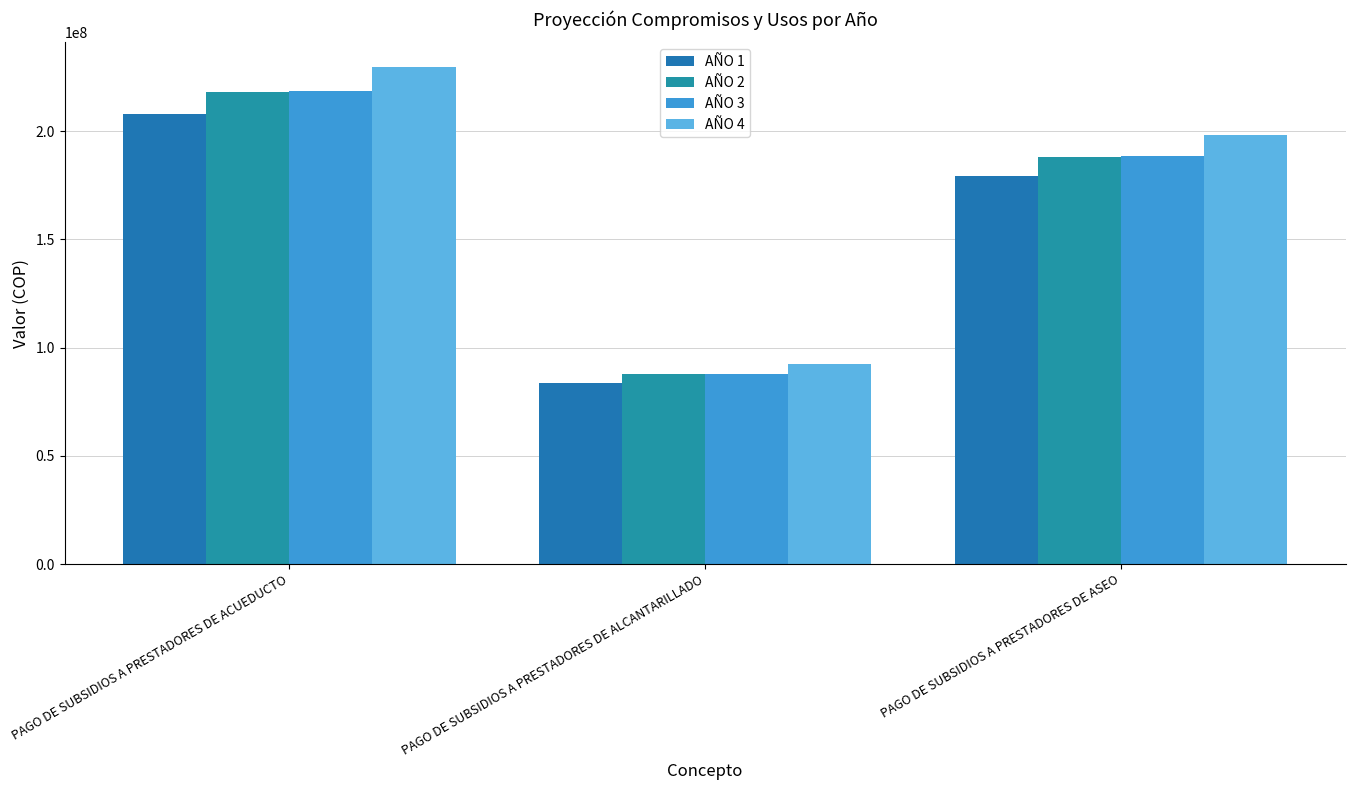

What is the difference between the second highest and minimum values in the AÑO 1 series?

95595582